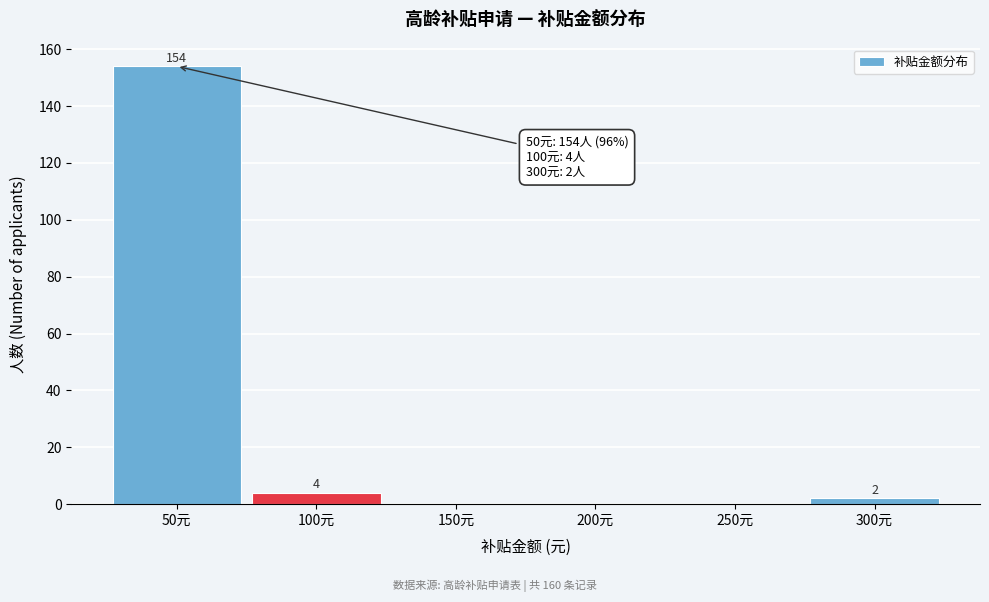

Over which range of the x-axis is the bar tallest?

25 to 75